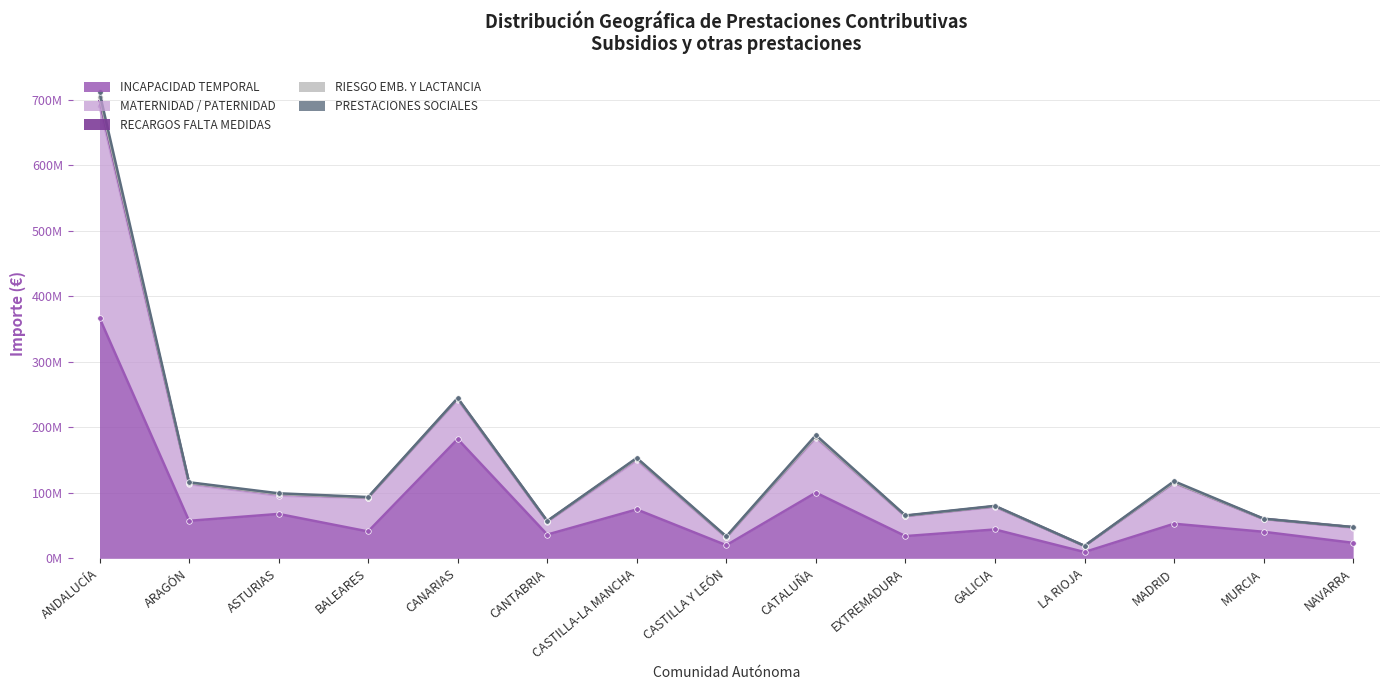

Reading right to left, what are all the values shown in this chart?

INCAPACIDAD TEMPORAL: NAVARRA=23656915.7	MURCIA=40532127.8	MADRID=52825071.9	LA RIOJA=9589967.8	GALICIA=44059481.9	EXTREMADURA=33947464.0	CATALUÑA=100288352.5	CASTILLA Y LEÓN=20020981.8	CASTILLA-LA MANCHA=74638689.3	CANTABRIA=36260689.7	CANARIAS=182152680.1	BALEARES=41022363.4	ASTURIAS=67801279.5	ARAGÓN=57273187.1	ANDALUCÍA=367280442.6
MATERNIDAD / PATERNIDAD: NAVARRA=22807405.6	MURCIA=19270649.2	MADRID=61955000.0	LA RIOJA=9174986.6	GALICIA=34428812.3	EXTREMADURA=30189583.4	CATALUÑA=83485483.8	CASTILLA Y LEÓN=11817342.0	CASTILLA-LA MANCHA=75001908.7	CANTABRIA=19452984.4	CANARIAS=60163762.7	BALEARES=51098983.7	ASTURIAS=27852637.1	ARAGÓN=56032203.8	ANDALUCÍA=324291576.4
RECARGOS FALTA MEDIDAS: NAVARRA=1073947.1	MURCIA=439390.6	MADRID=1158085.1	LA RIOJA=167596.4	GALICIA=1013763.4	EXTREMADURA=709522.4	CATALUÑA=2212417.6	CASTILLA Y LEÓN=711442.6	CASTILLA-LA MANCHA=2486118.3	CANTABRIA=898175.0	CANARIAS=1728847.9	BALEARES=653335.7	ASTURIAS=2359577.8	ARAGÓN=1785535.0	ANDALUCÍA=8994779.7
RIESGO EMB. Y LACTANCIA: NAVARRA=0.0	MURCIA=0.0	MADRID=0.0	LA RIOJA=0.0	GALICIA=0.0	EXTREMADURA=0.0	CATALUÑA=0.0	CASTILLA Y LEÓN=0.0	CASTILLA-LA MANCHA=0.0	CANTABRIA=11861.2	CANARIAS=0.0	BALEARES=0.0	ASTURIAS=0.0	ARAGÓN=0.0	ANDALUCÍA=3670786.8
PRESTACIONES SOCIALES: NAVARRA=232018.4	MURCIA=372807.1	MADRID=1860603.8	LA RIOJA=197409.6	GALICIA=628600.3	EXTREMADURA=639351.4	CATALUÑA=2231735.0	CASTILLA Y LEÓN=950474.6	CASTILLA-LA MANCHA=1214195.1	CANTABRIA=532770.9	CANARIAS=775000.9	BALEARES=826224.5	ASTURIAS=1316140.5	ARAGÓN=1103354.5	ANDALUCÍA=7360542.0